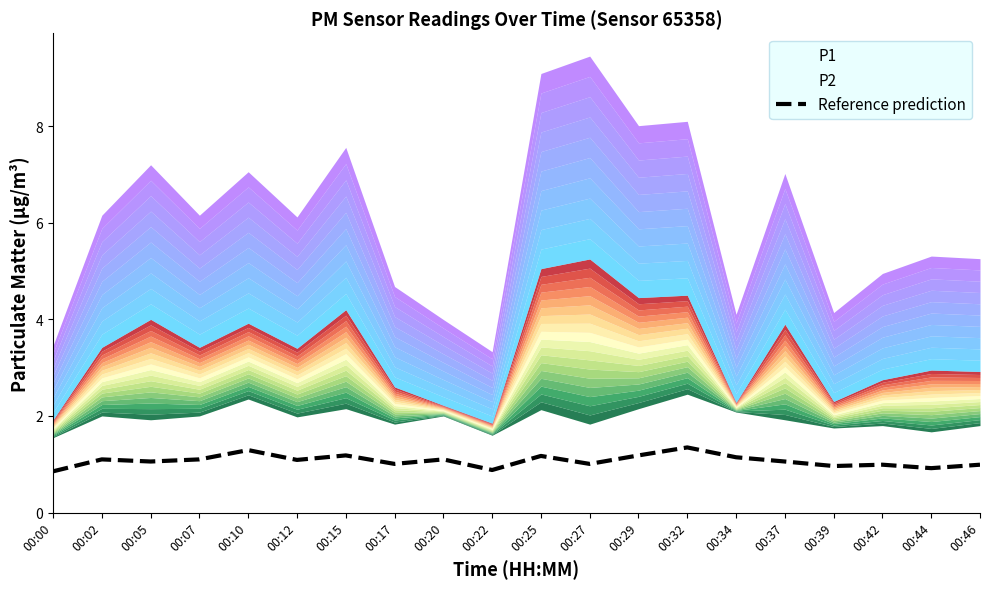

The chart shows a value of 0.5 at 00:22. True or false?

False